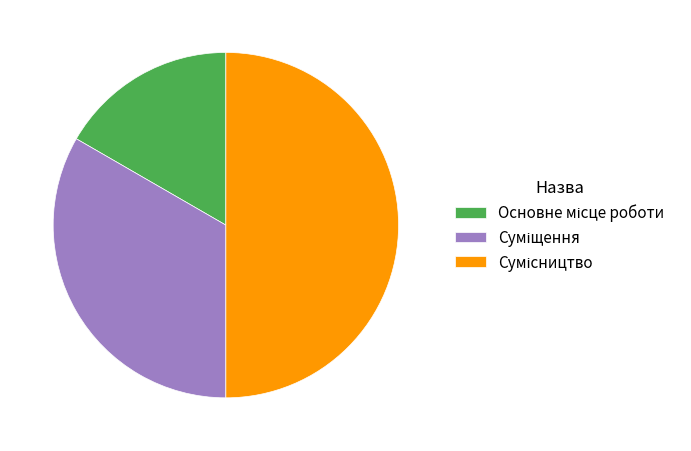

How many segments does this pie chart have?

3